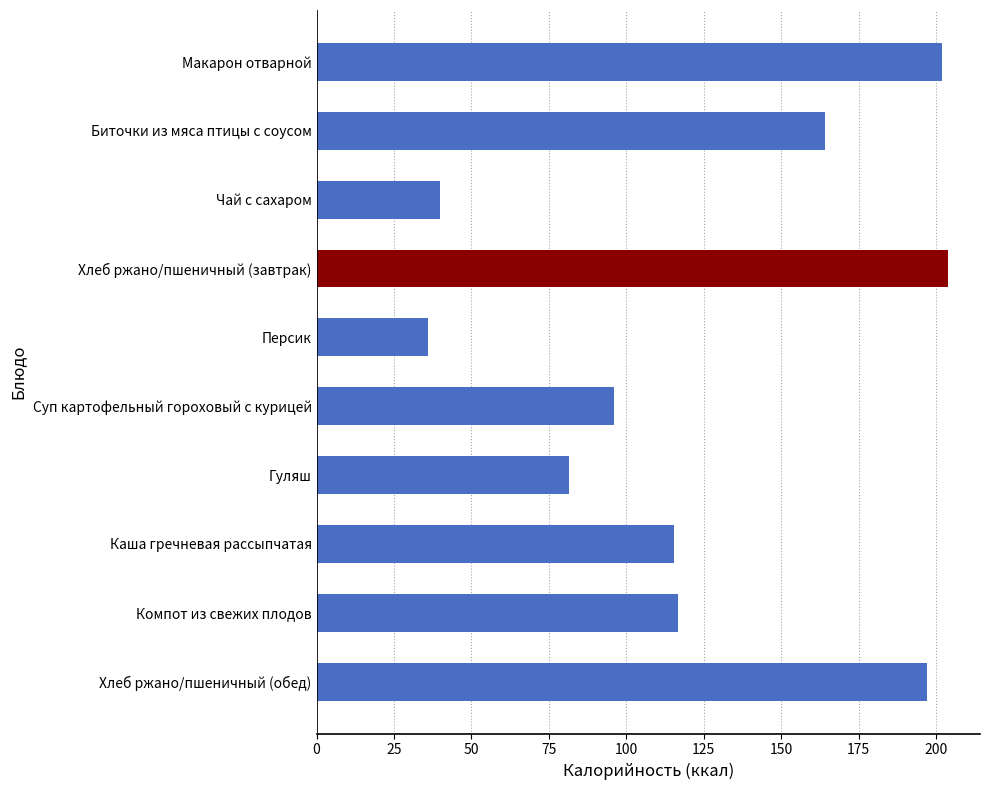

Reading top to bottom, transcribe all the data shown in this chart.

Макарон отварной=201.9	Биточки из мяса птицы с соусом=164.0	Чай с сахаром=40.0	Хлеб ржано/пшеничный (завтрак)=204.0	Персик=36.0	Суп картофельный гороховый с курицей=95.9	Гуляш=81.5	Каша гречневая рассыпчатая=115.5	Компот из свежих плодов=116.6	Хлеб ржано/пшеничный (обед)=197.2